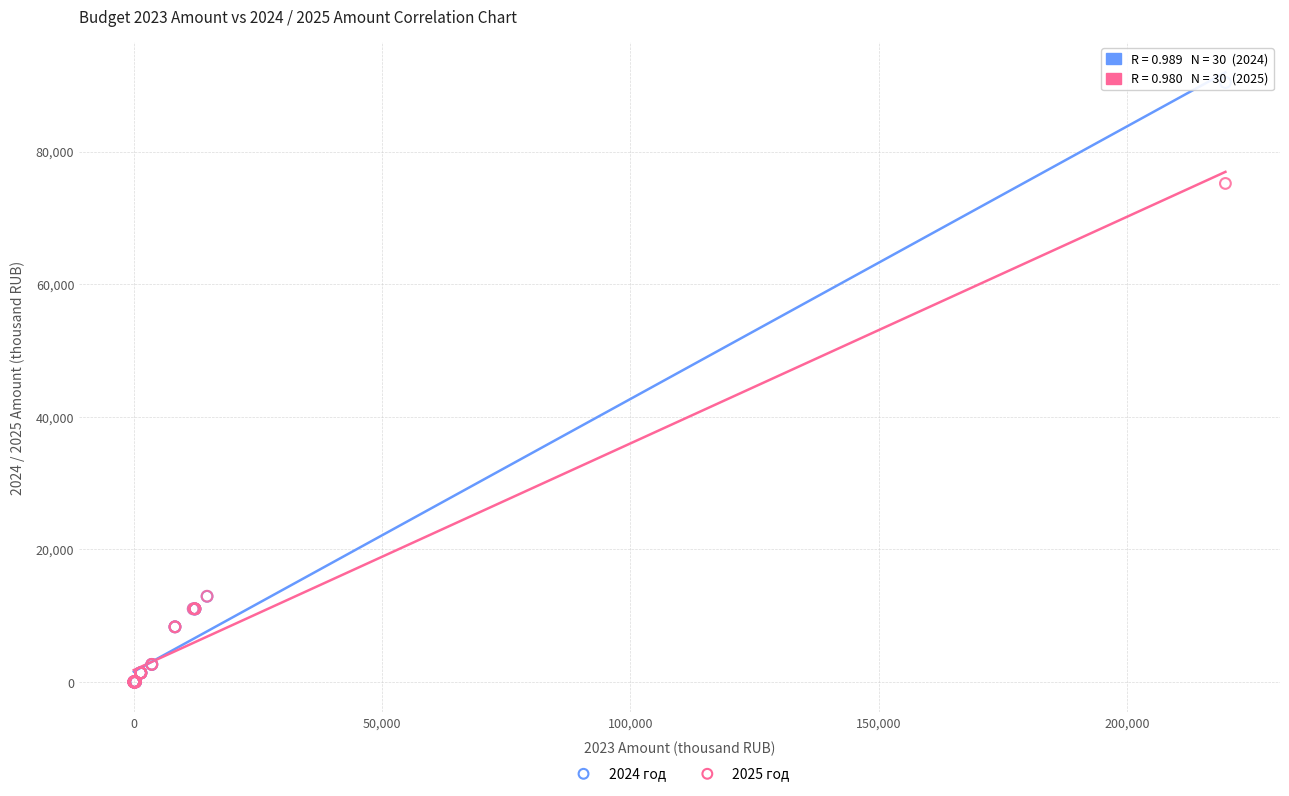

Across all series, what Y value is closest to 45206?

75193.2